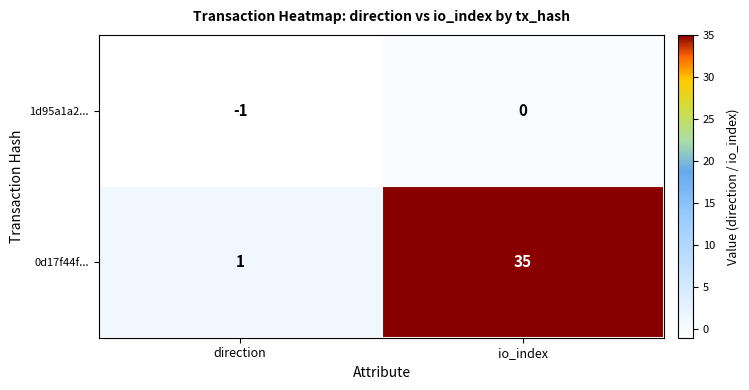

Rank the series by their average value, from lowest to highest.

1d95a1a2..., 0d17f44f...